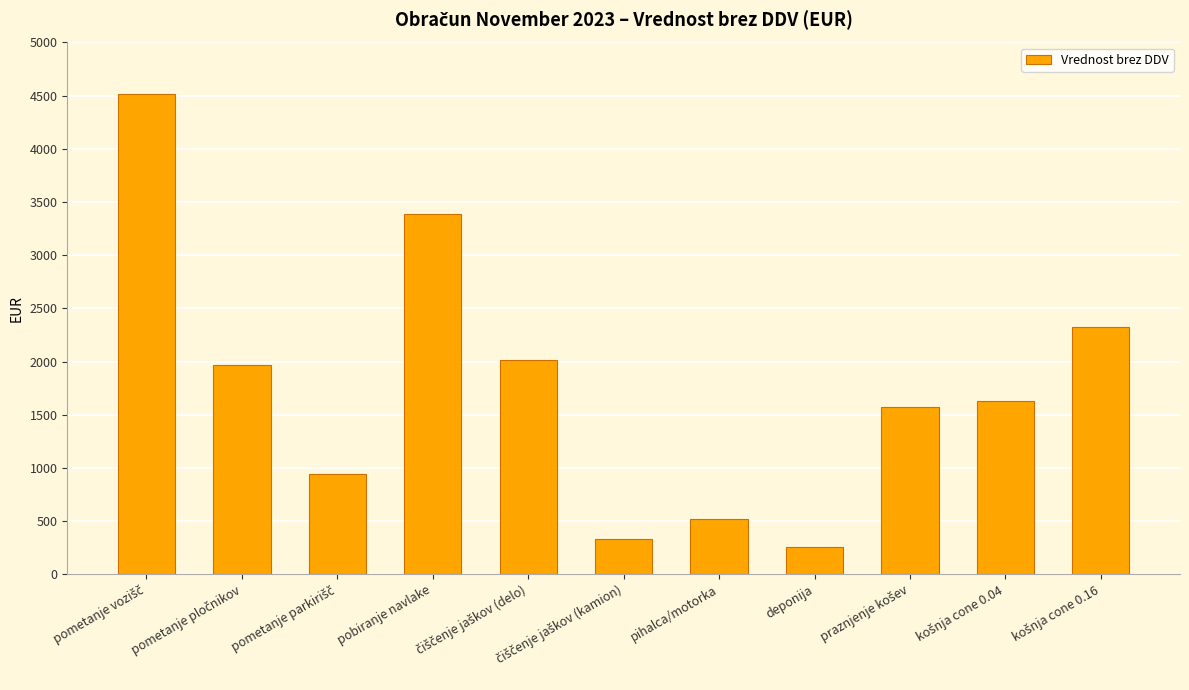

Are the bars horizontal?

No